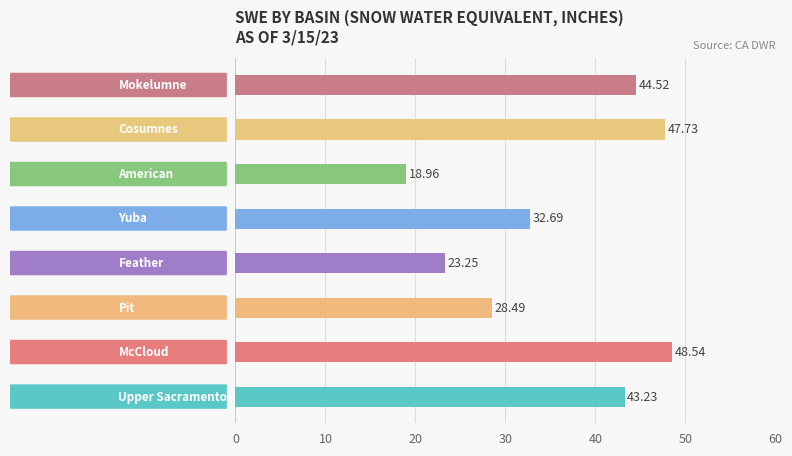

What is the average value?

35.9